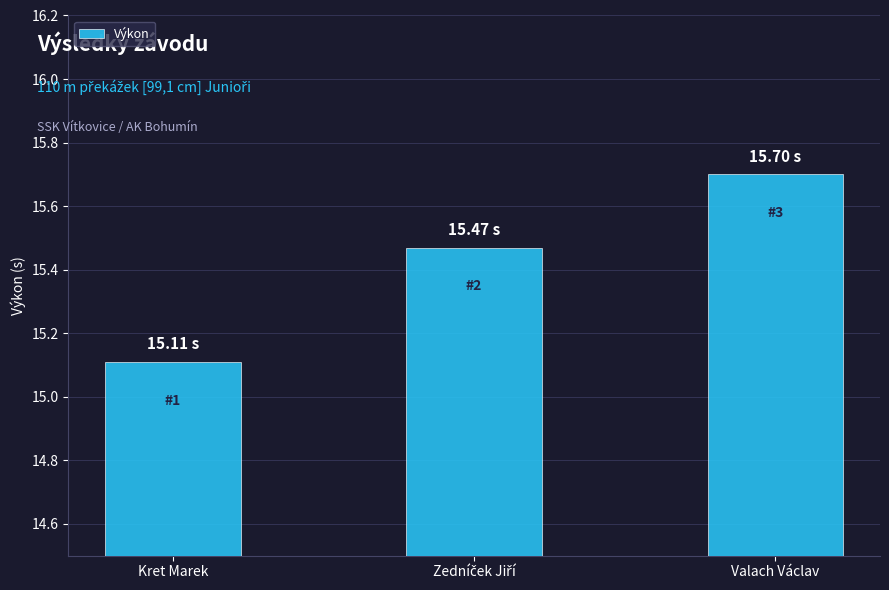

What is the difference between the maximum and minimum values?

0.6